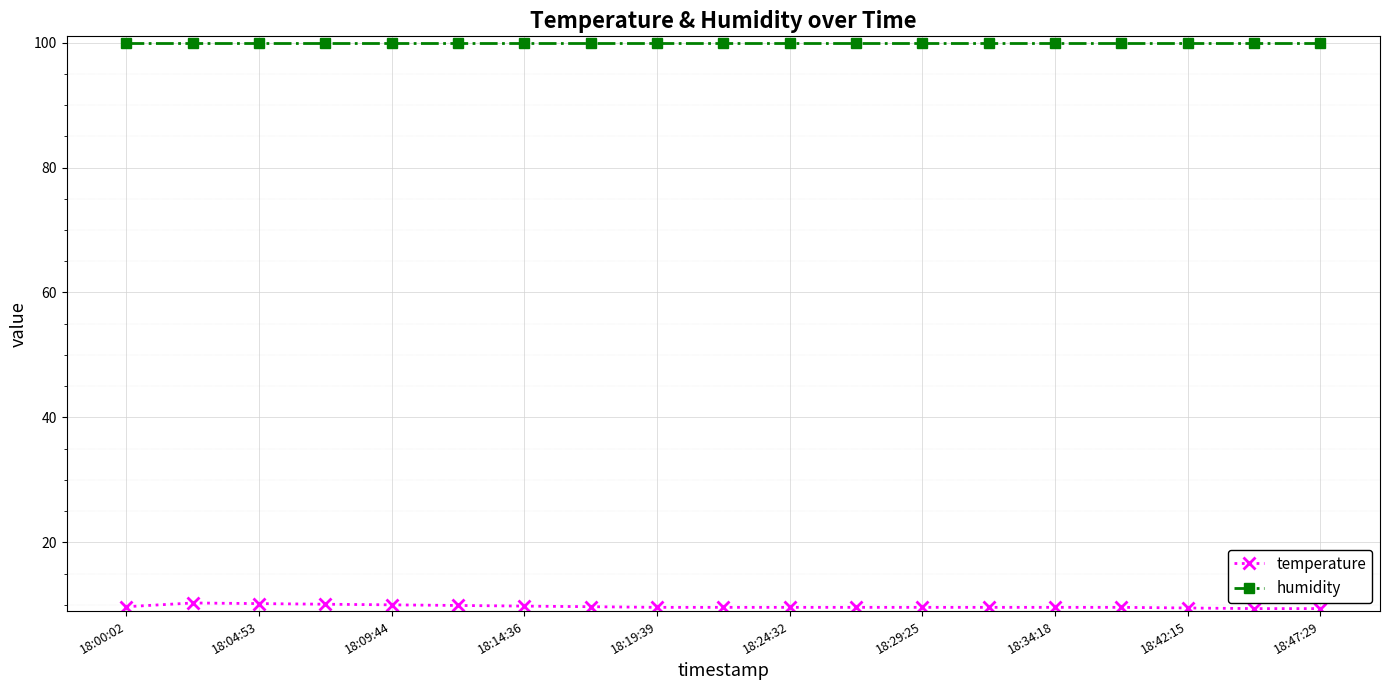

What is the value of the humidity point at the 15th from the left?

99.9